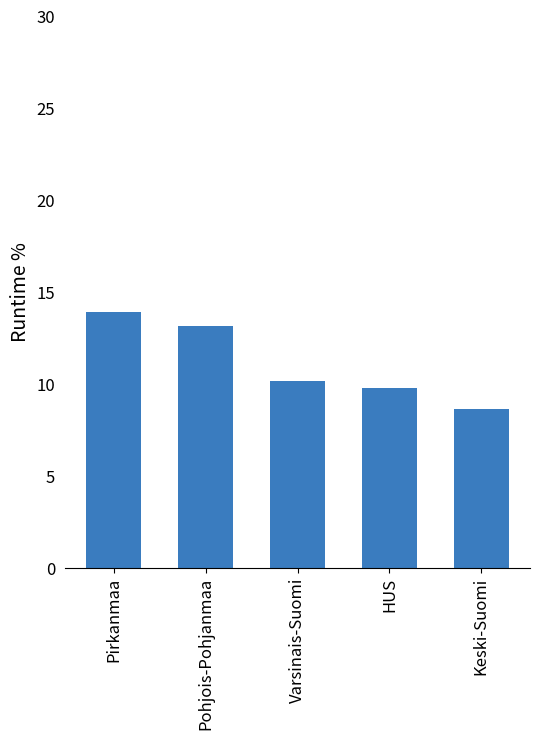

What is the difference between the values at Keski-Suomi and Varsinais-Suomi?

1.5